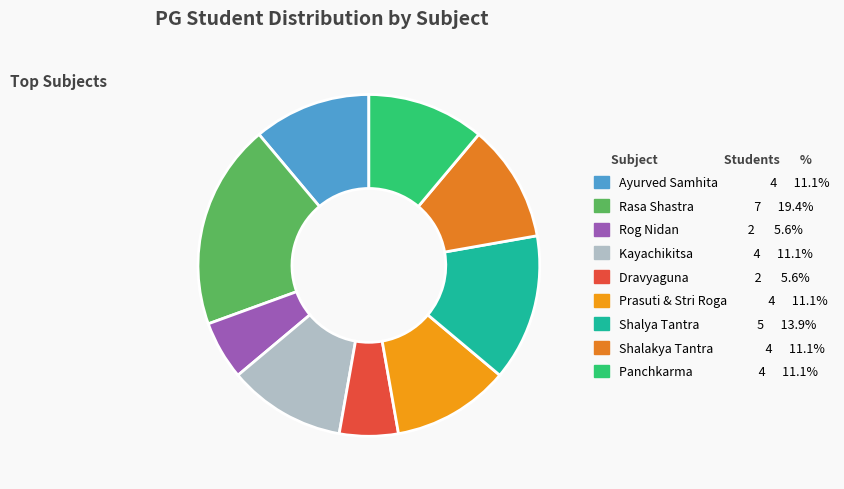

Does any single category account for the majority?

No